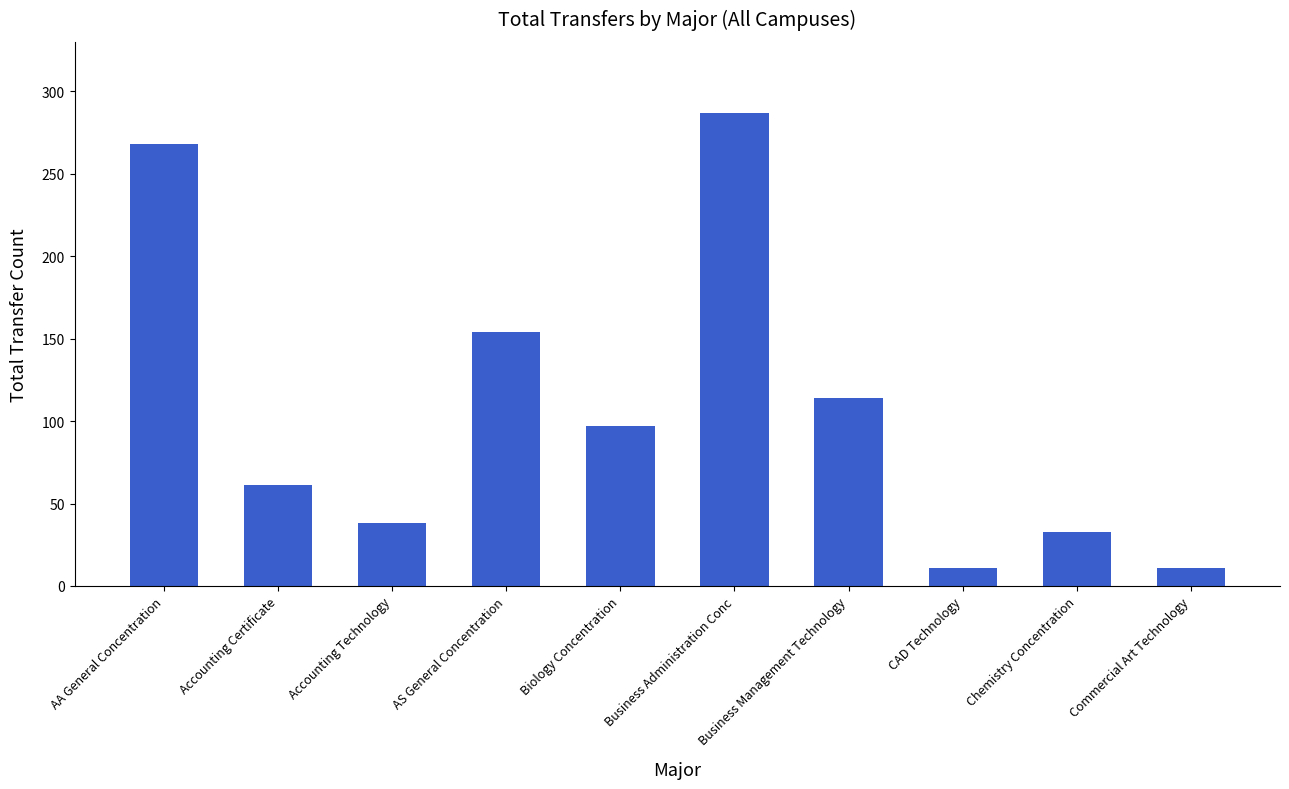

How many distinct data groups are displayed?

1